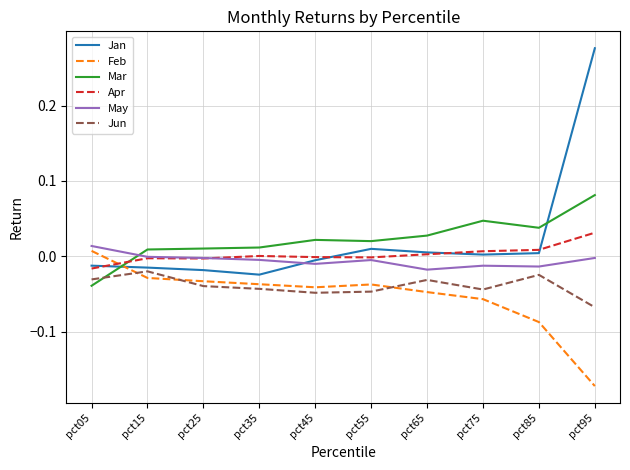

How many positive values does the Mar series have?

9